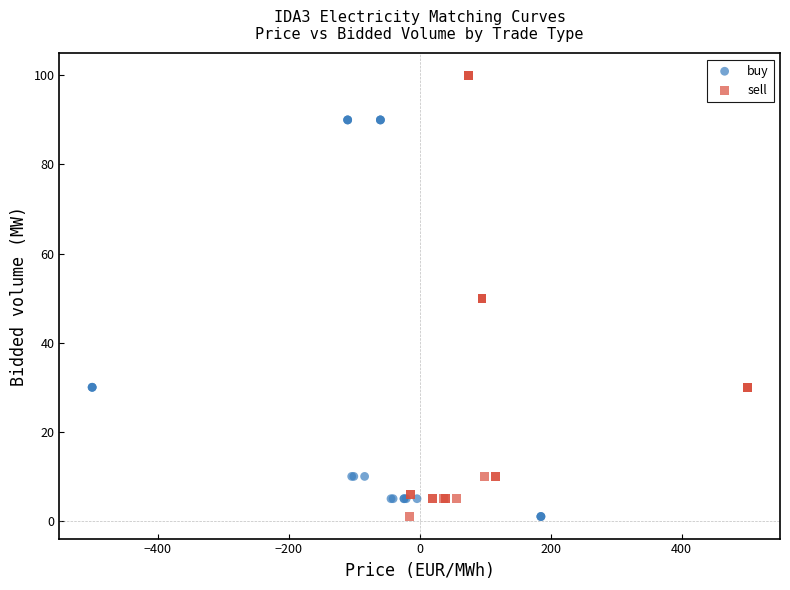

What are all the series names shown in the legend?

buy, sell